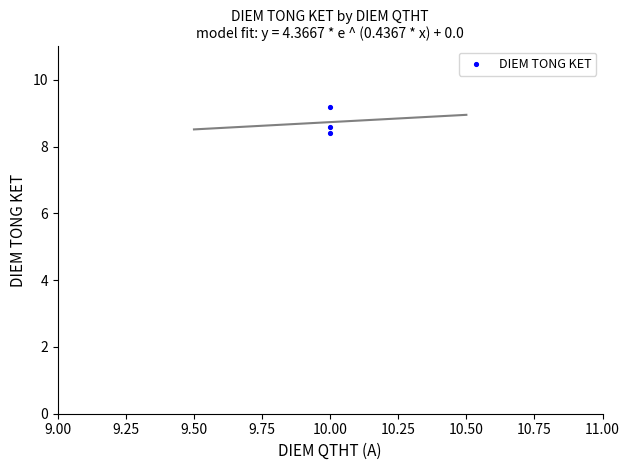

What is the average Y value?

8.7